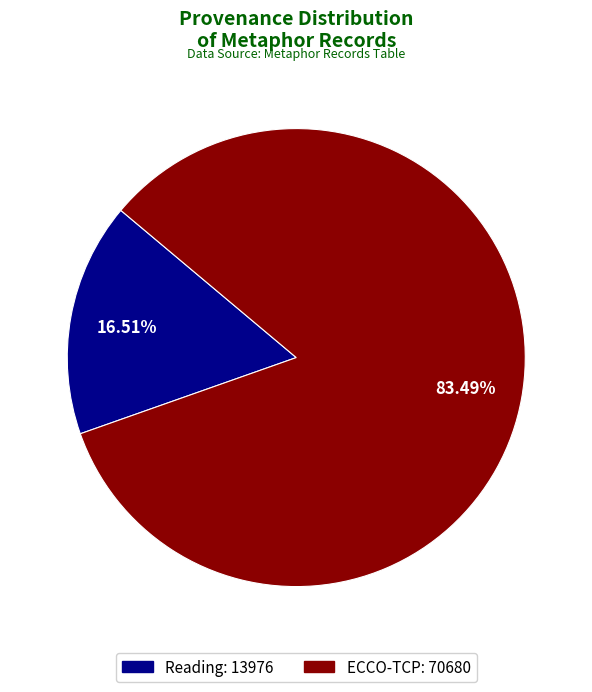

Is there any slice that represents more than half of the pie?

Yes